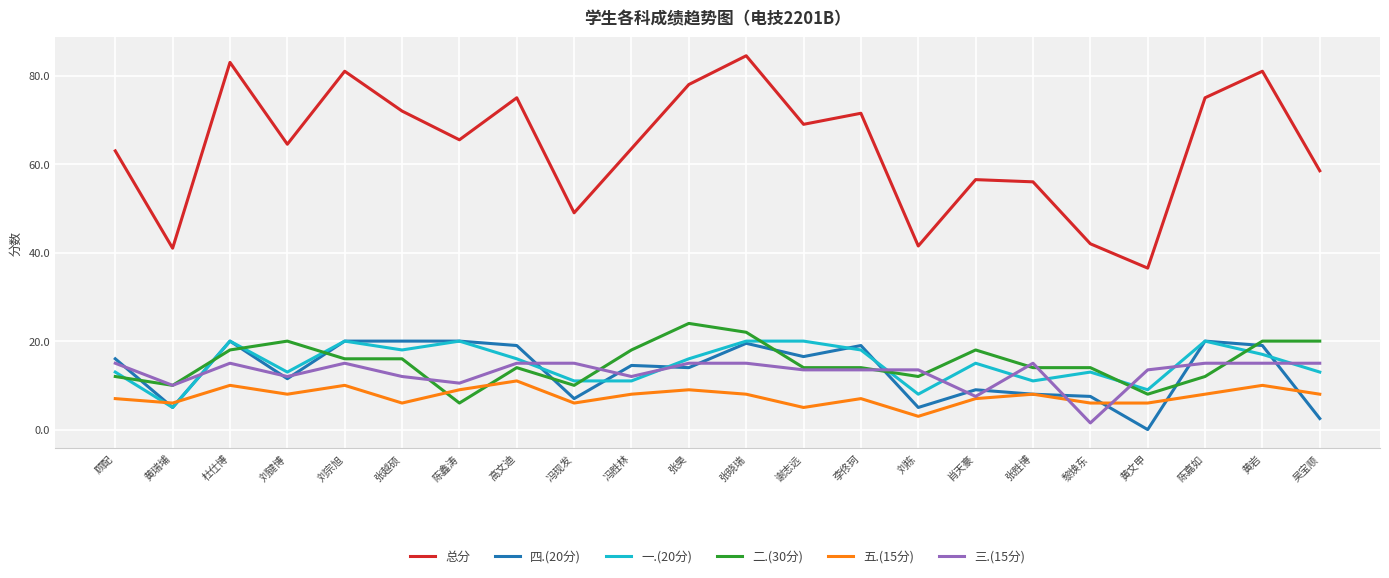

What is the difference between the maximum and minimum values in the 总分 series?

48.0